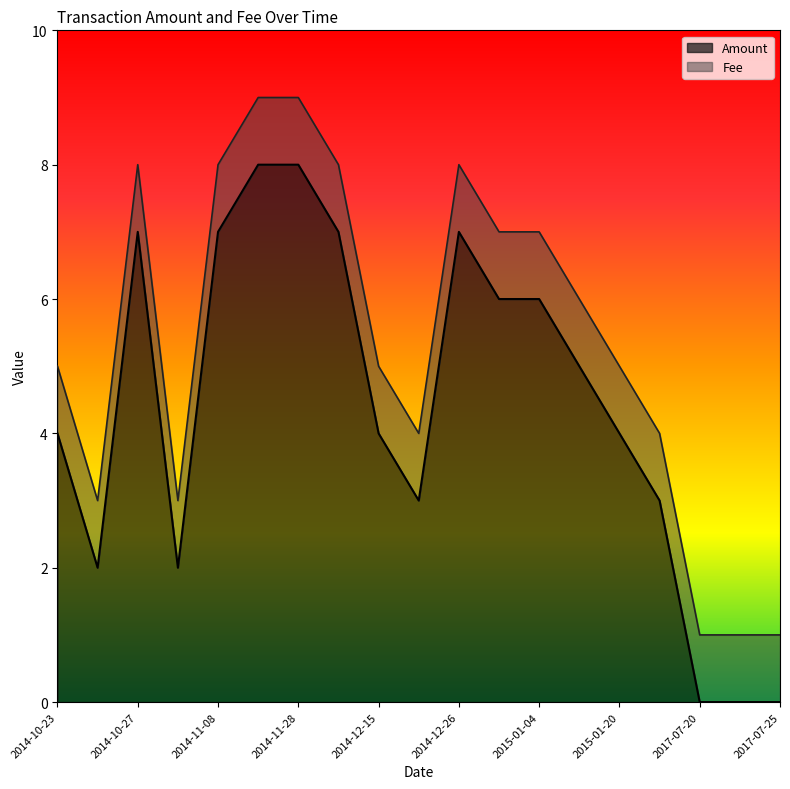

At which category does the chart reach its peak across all series?

2014-11-27